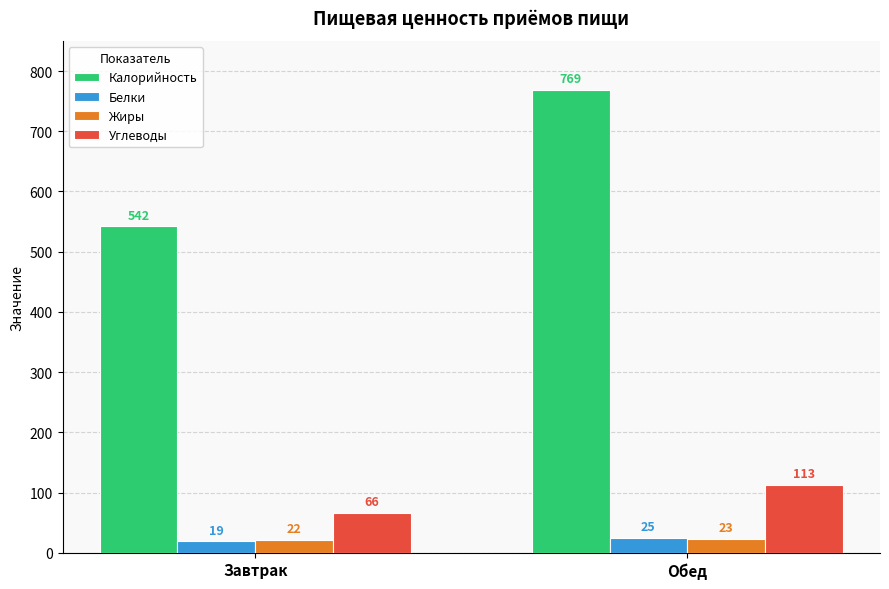

What is the label of the 2nd bar from the left?

Обед